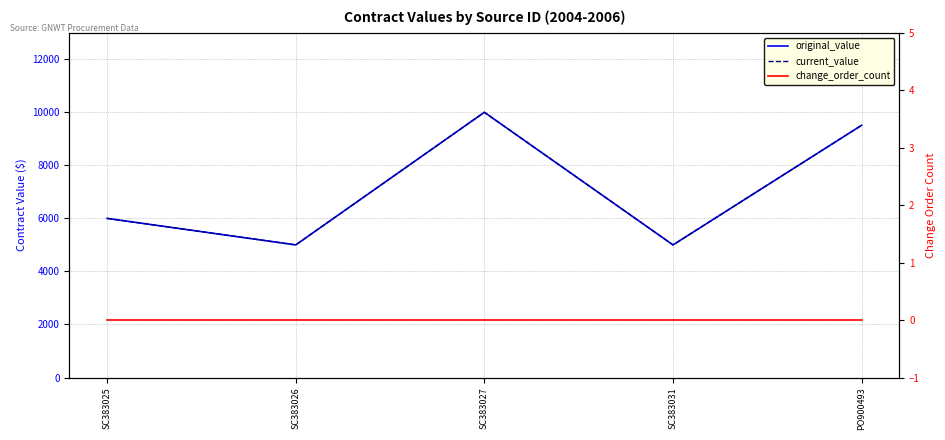

Is this an area chart (filled region under the line)?

No